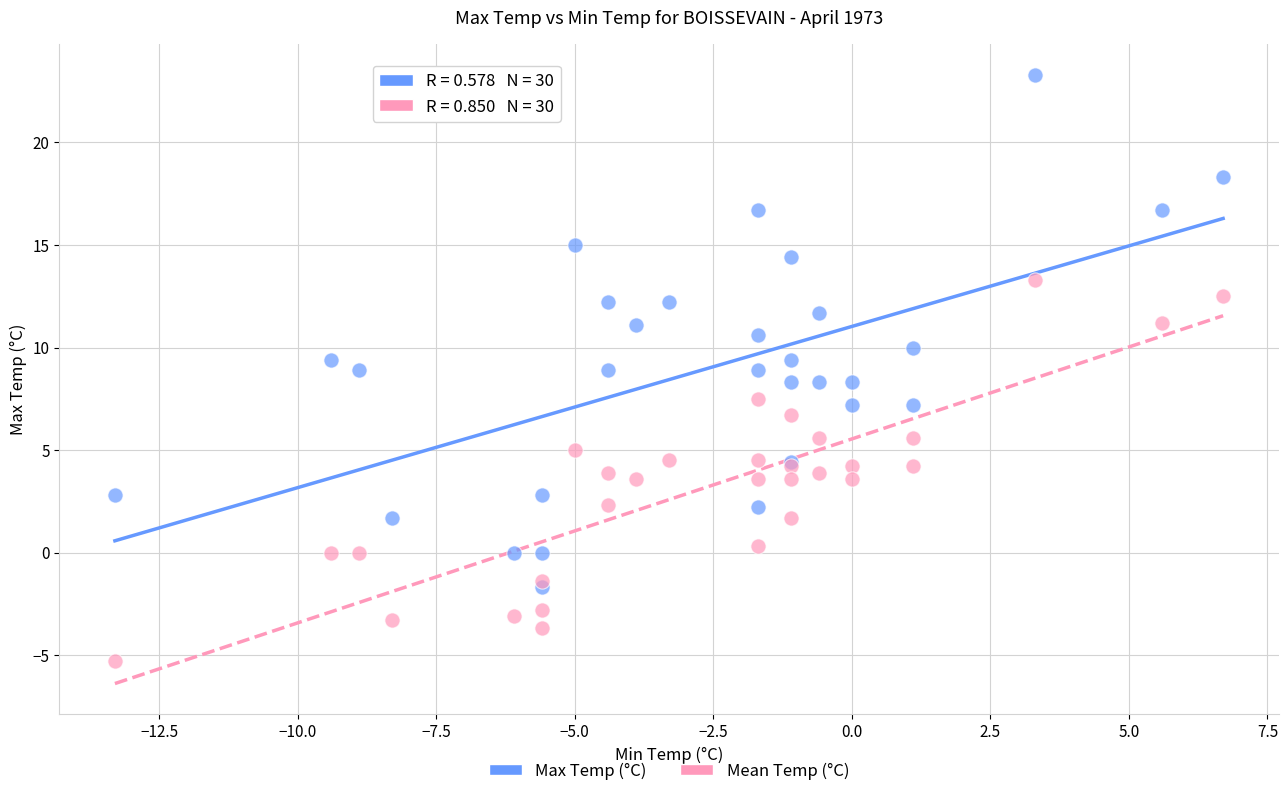

Which series contains the lowest Y value?

Mean Temp (°C)